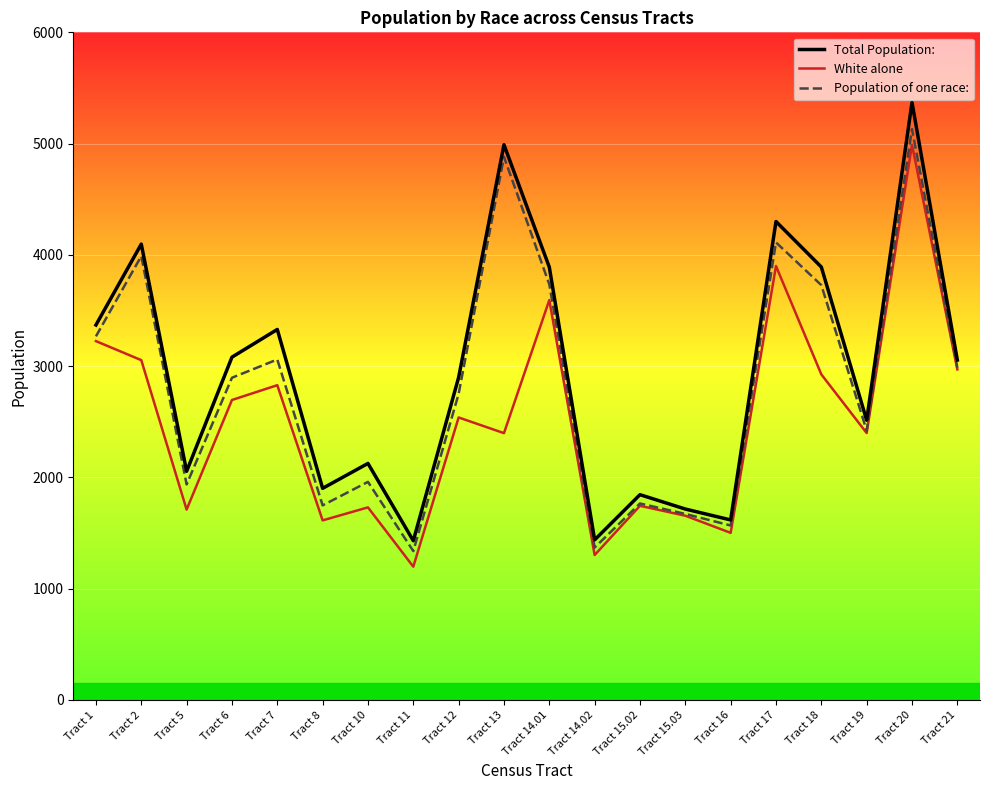

Where is Total Population: nearest to the value 3400?

Tract 1